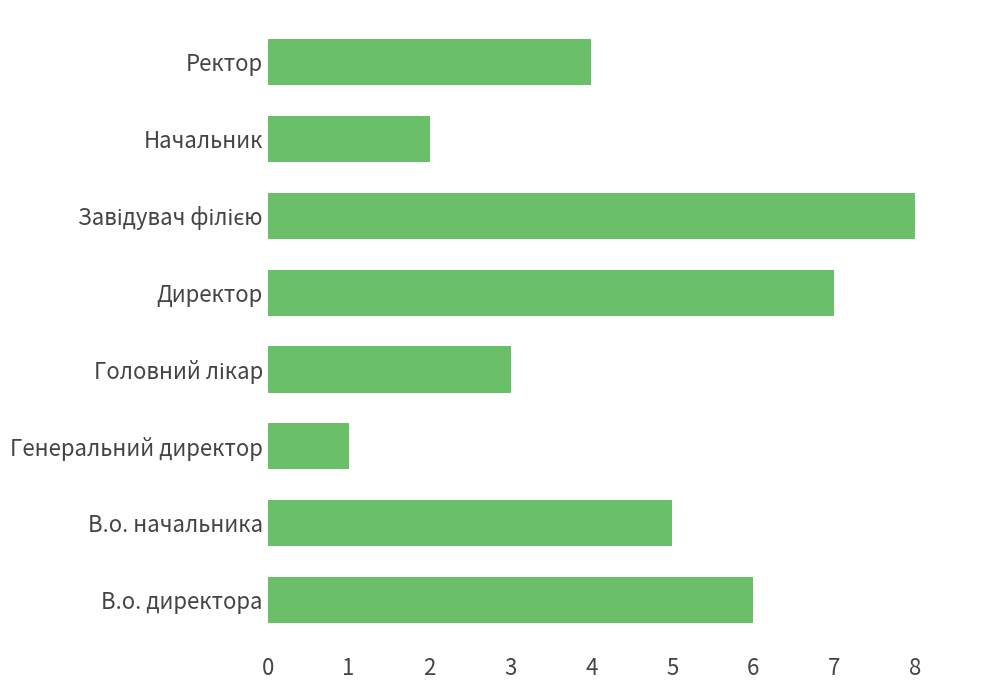

Is it true that the value at В.о. директора is 6?

True